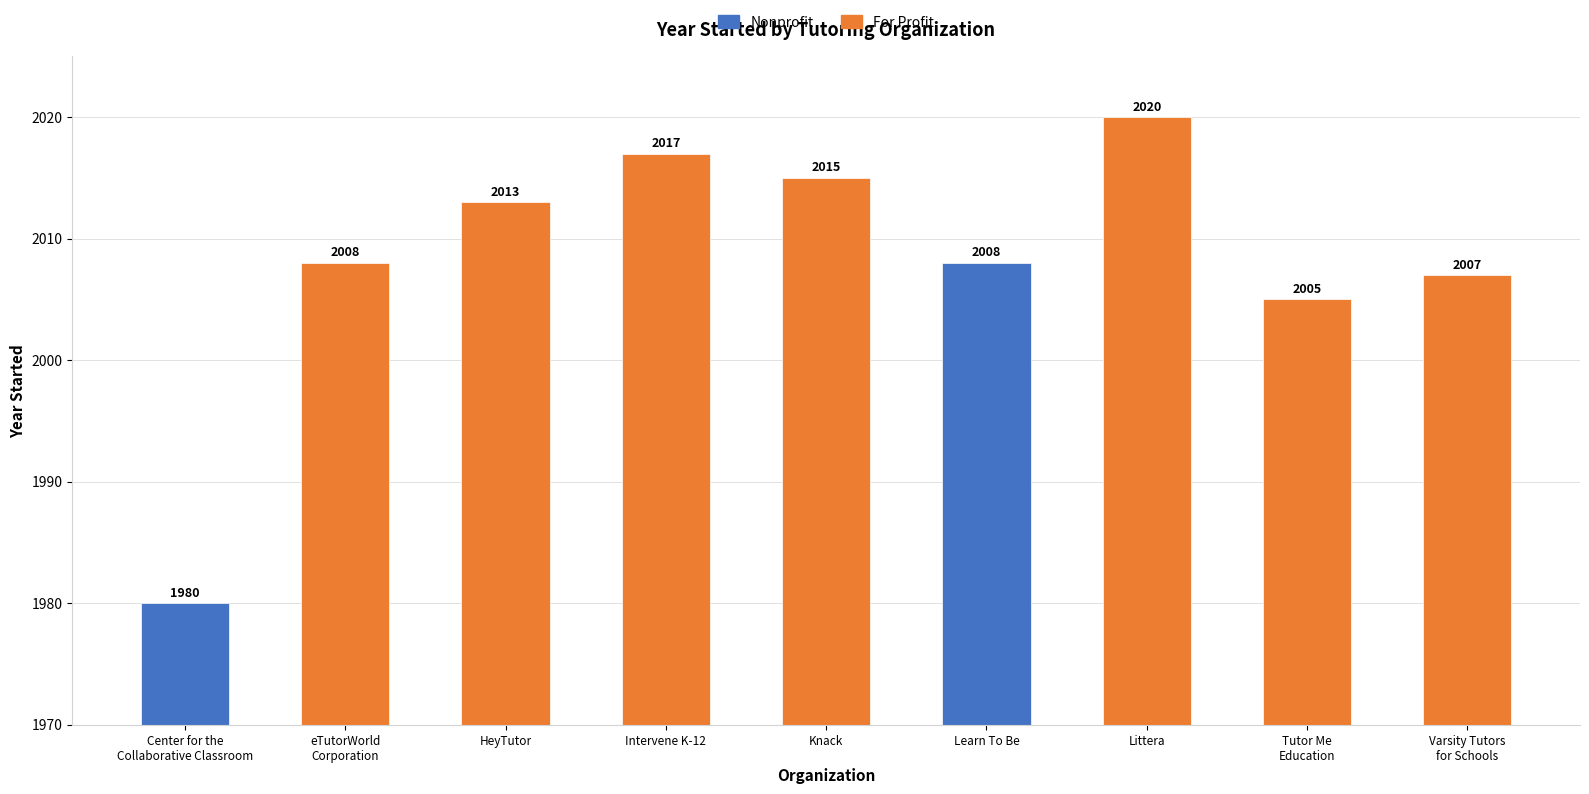

What is the approximate value at Learn To Be, to the nearest 5?

2010